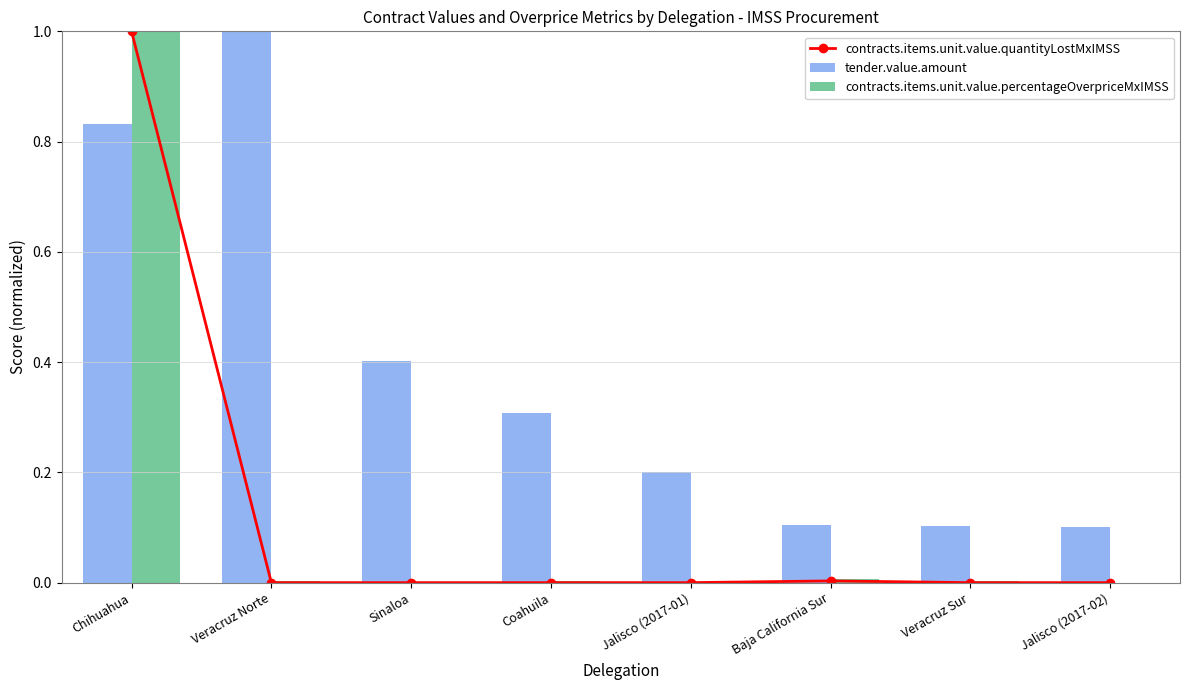

Which series has the widest spread of values?

contracts.items.unit.value.quantityLostMxIMSS